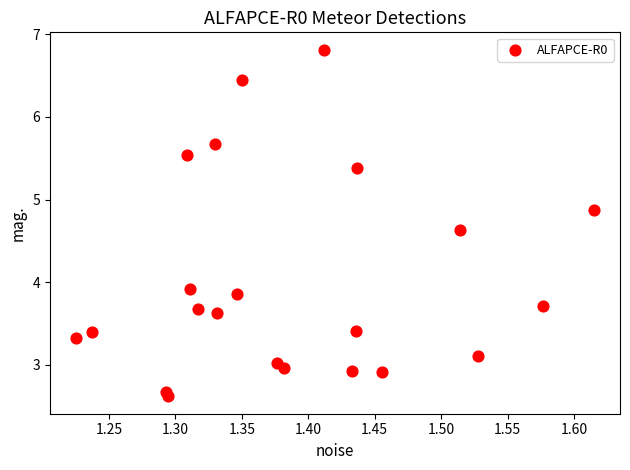

What is the range of X values (max minus min)?

0.4